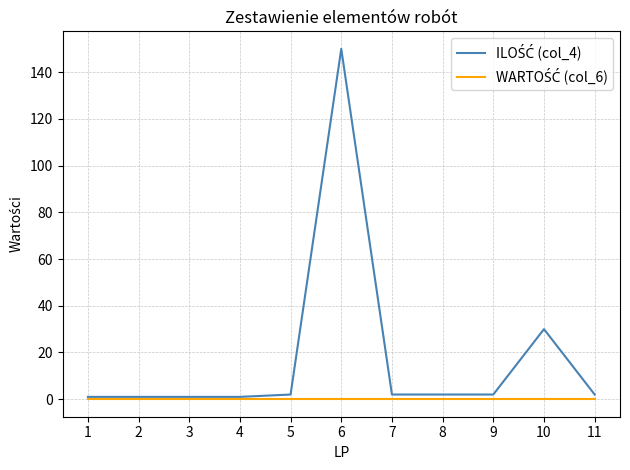

At which category is the sum across all series the highest?

6